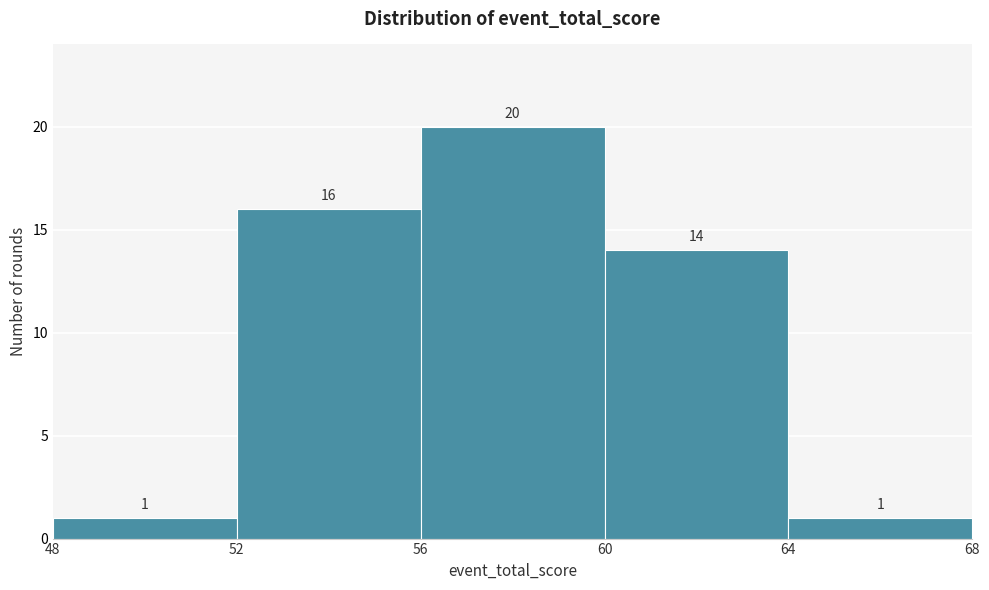

Reading left to right, list every bar in this chart as the range it spans on the x-axis followed by its height.

48 to 52: 1
52 to 56: 16
56 to 60: 20
60 to 64: 14
64 to 68: 1